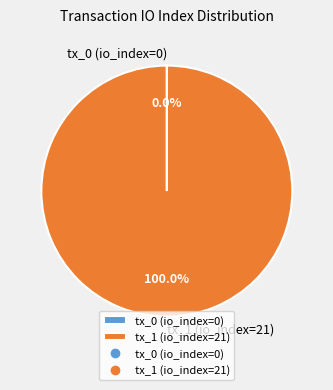

Which slice represents more than half of the pie?

tx_1 (io_index=21)